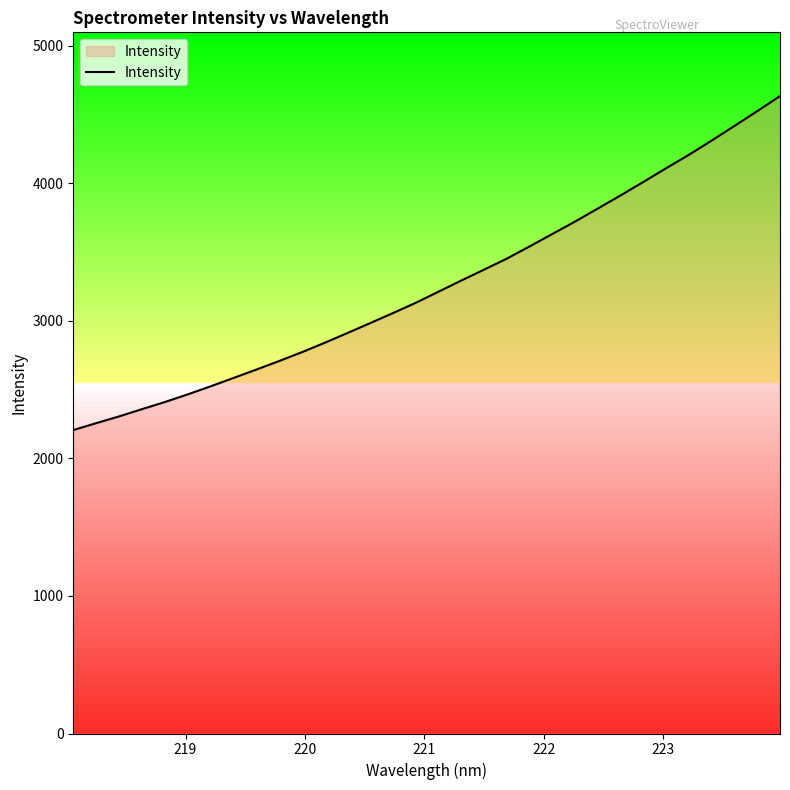

What is the smallest value displayed?

2205.9